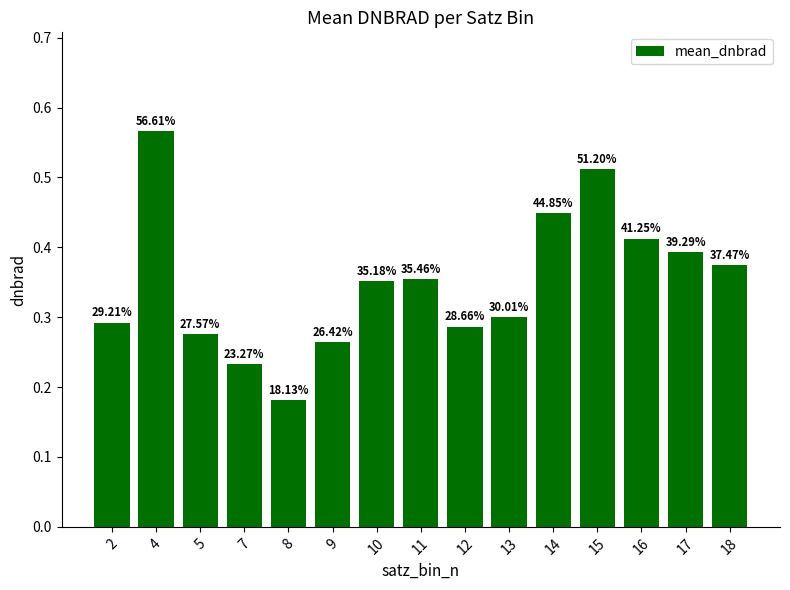

Does the chart contain any negative values?

No